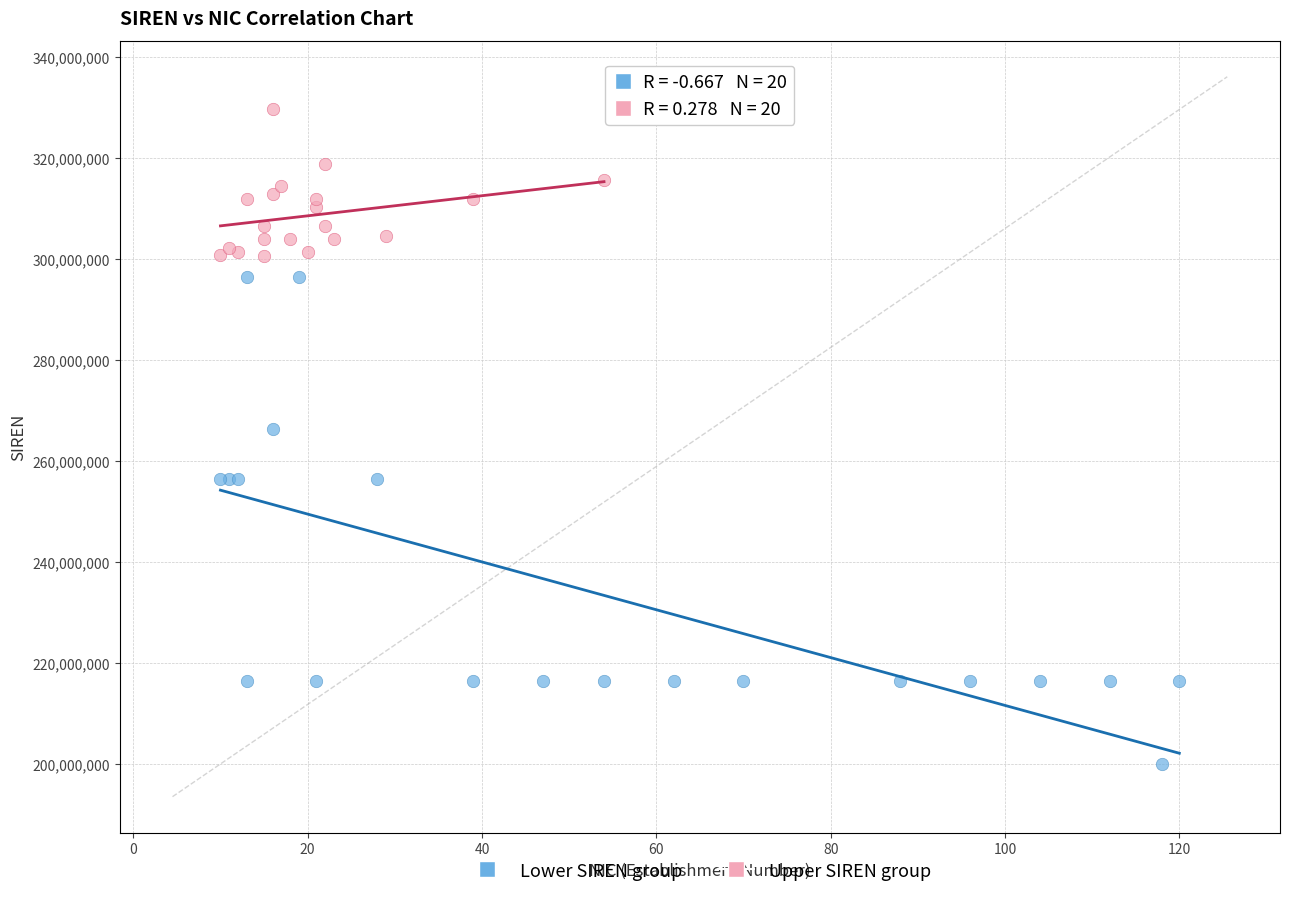

Which series has the largest Y range (max minus min)?

Lower SIREN group